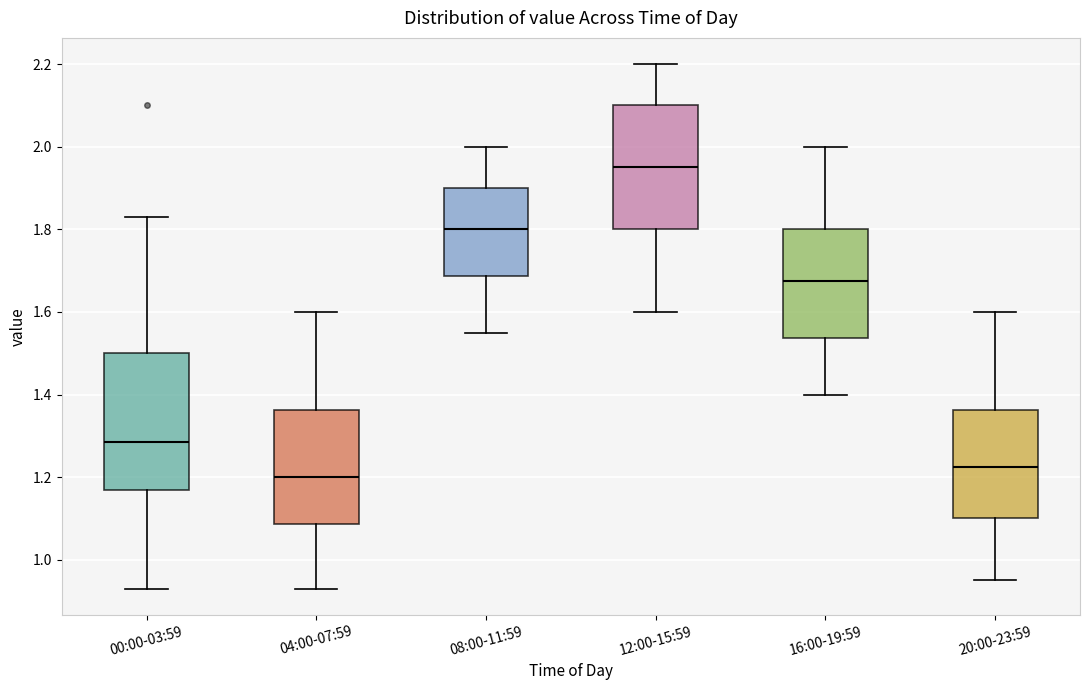

Which box's median line is the highest?

12:00-15:59